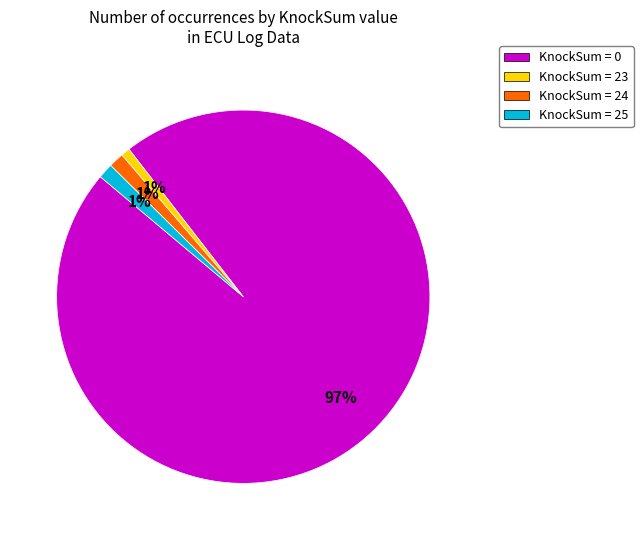

Is it true that KnockSum = 23 is 9% of the pie?

False